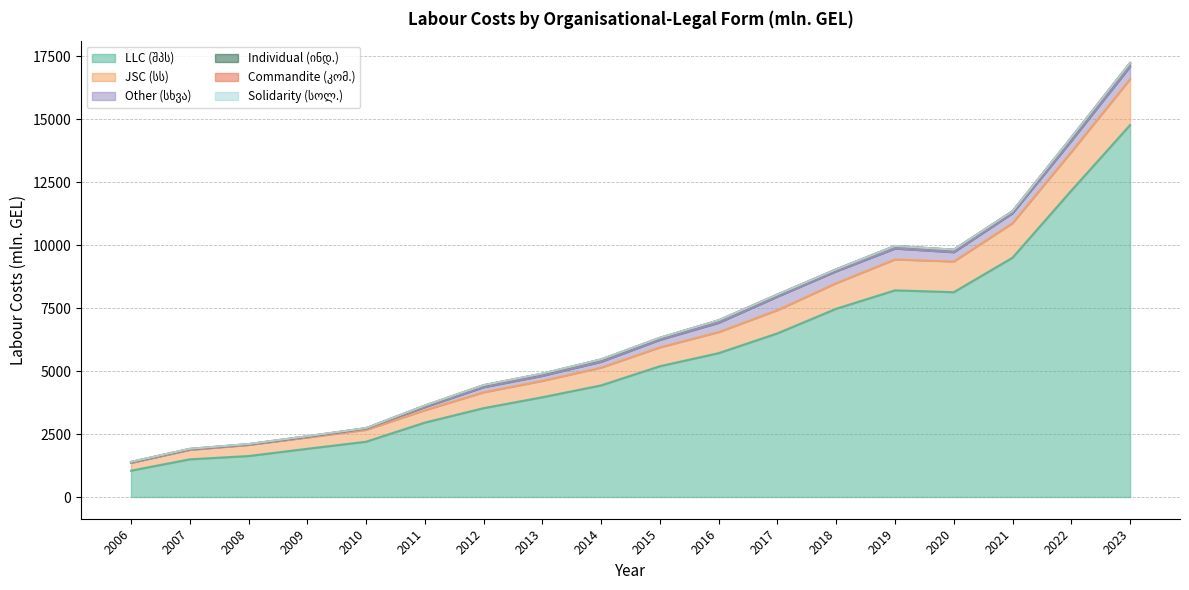

What is the difference between the maximum and second lowest values in the Individual (ინდ.) series?

121.2